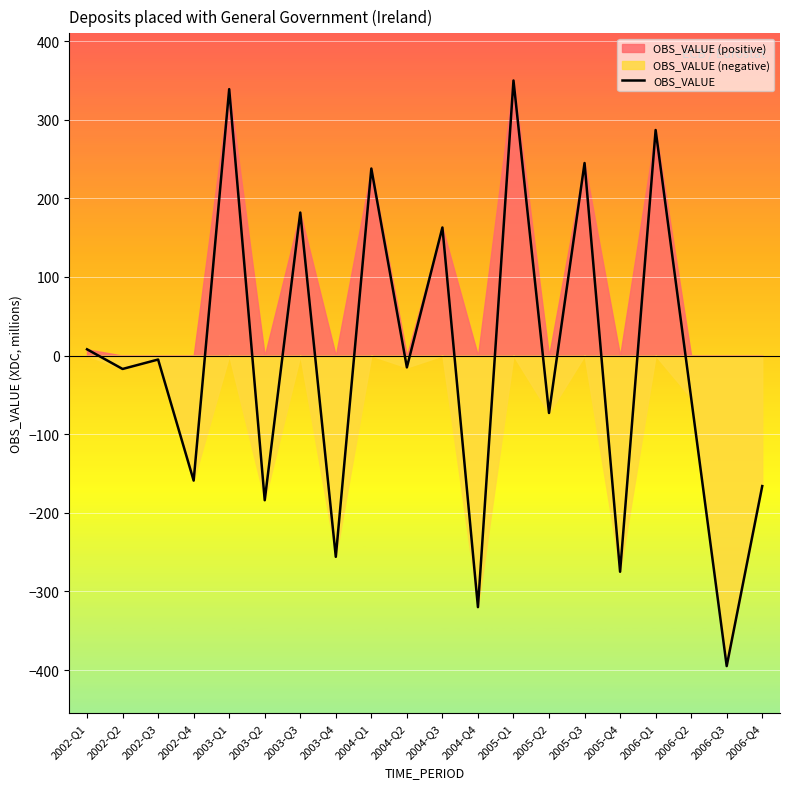

Which category has the highest value across all series?

2005-Q1